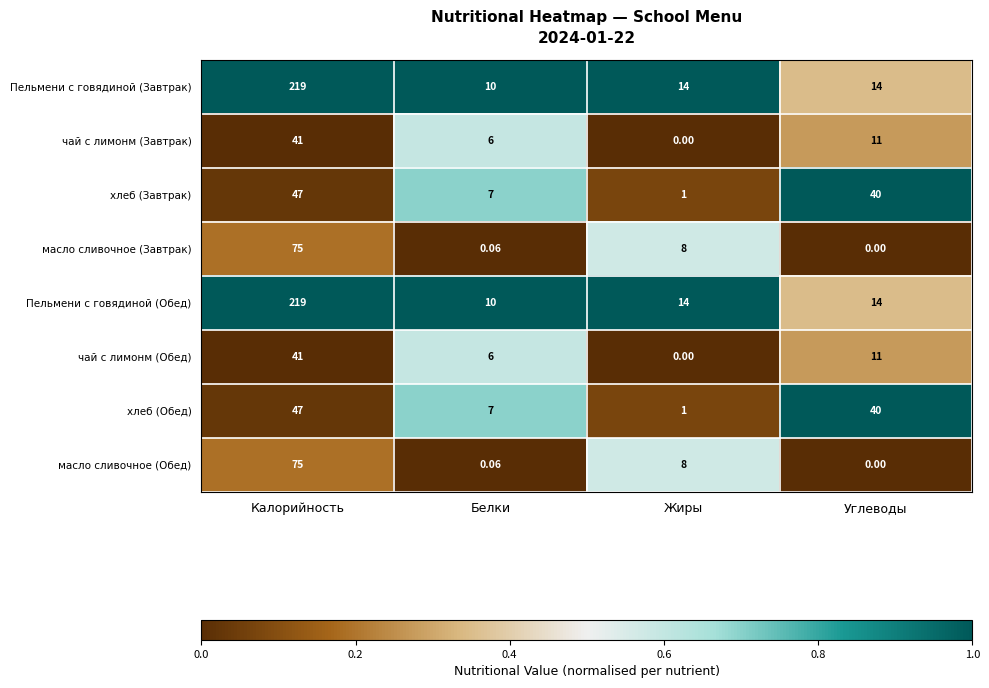

At which label does масло сливочное (Завтрак) first exceed 8?

Калорийность